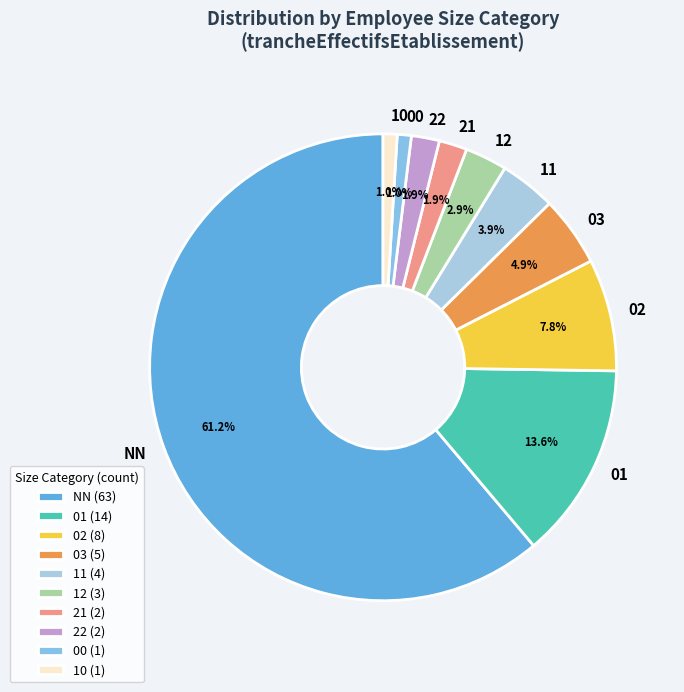

True or false: NN accounts for 61% of the total.

True